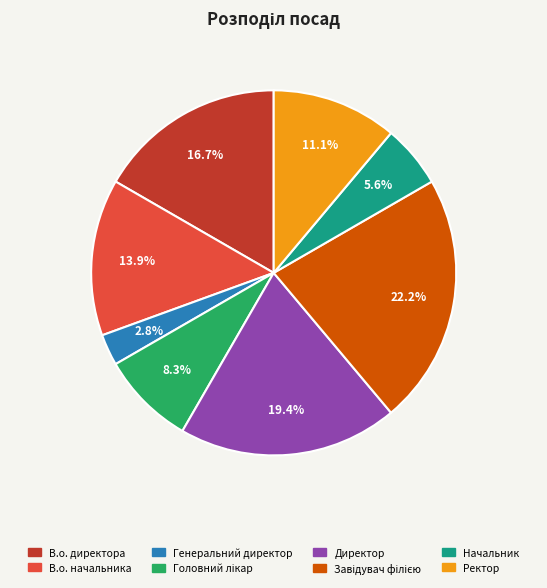

Between Генеральний директор and В.о. директора, which is larger?

В.о. директора